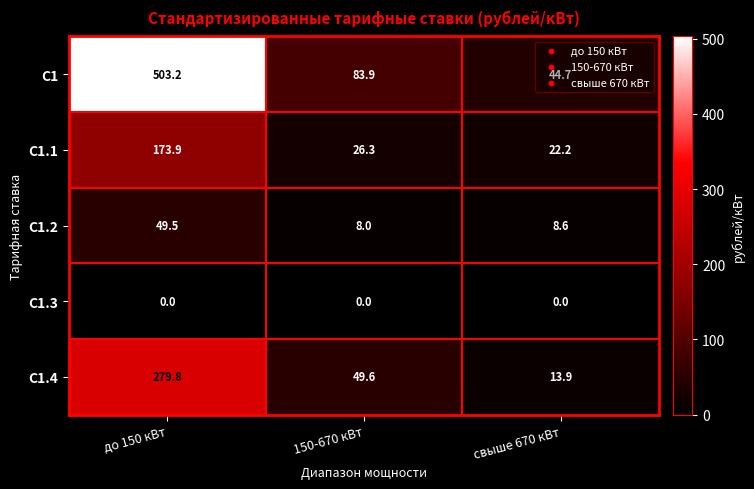

Is it true that С1.4 equals 31.8 at 150-670 кВт?

False